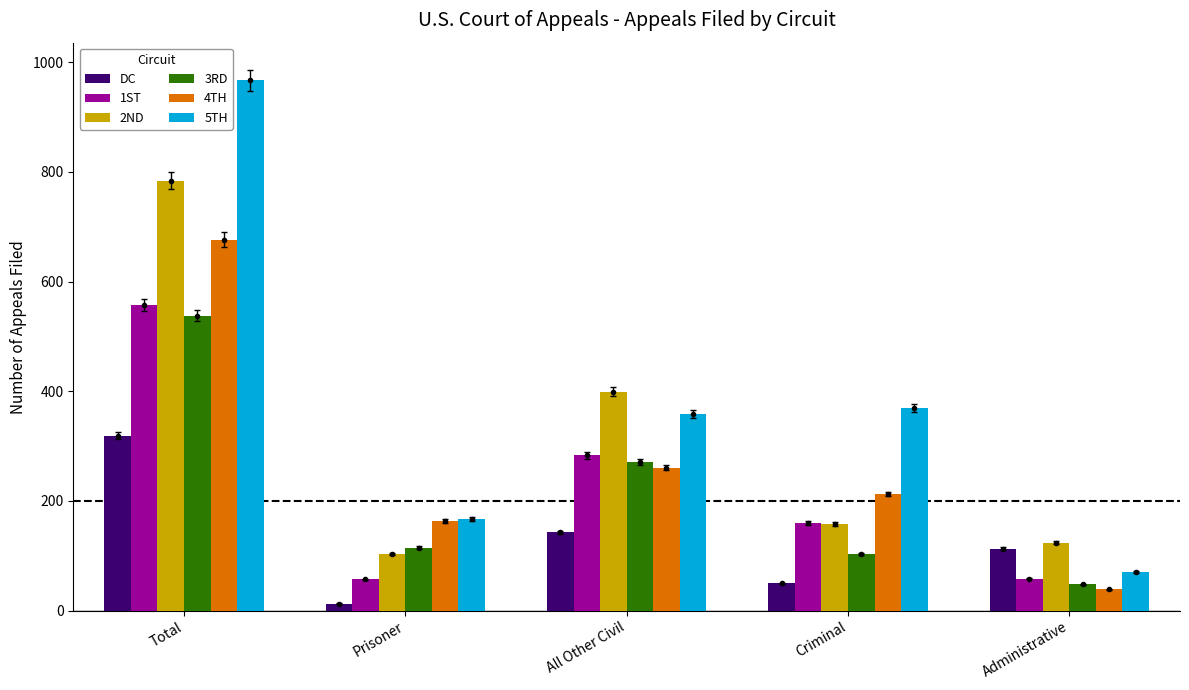

What is the minimum value shown in the chart?

13